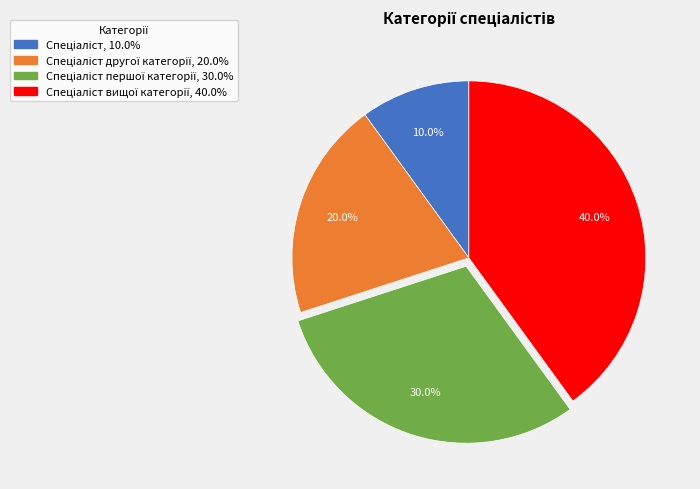

To the nearest percent, what is the difference between the largest and smallest slice percentages?

30%